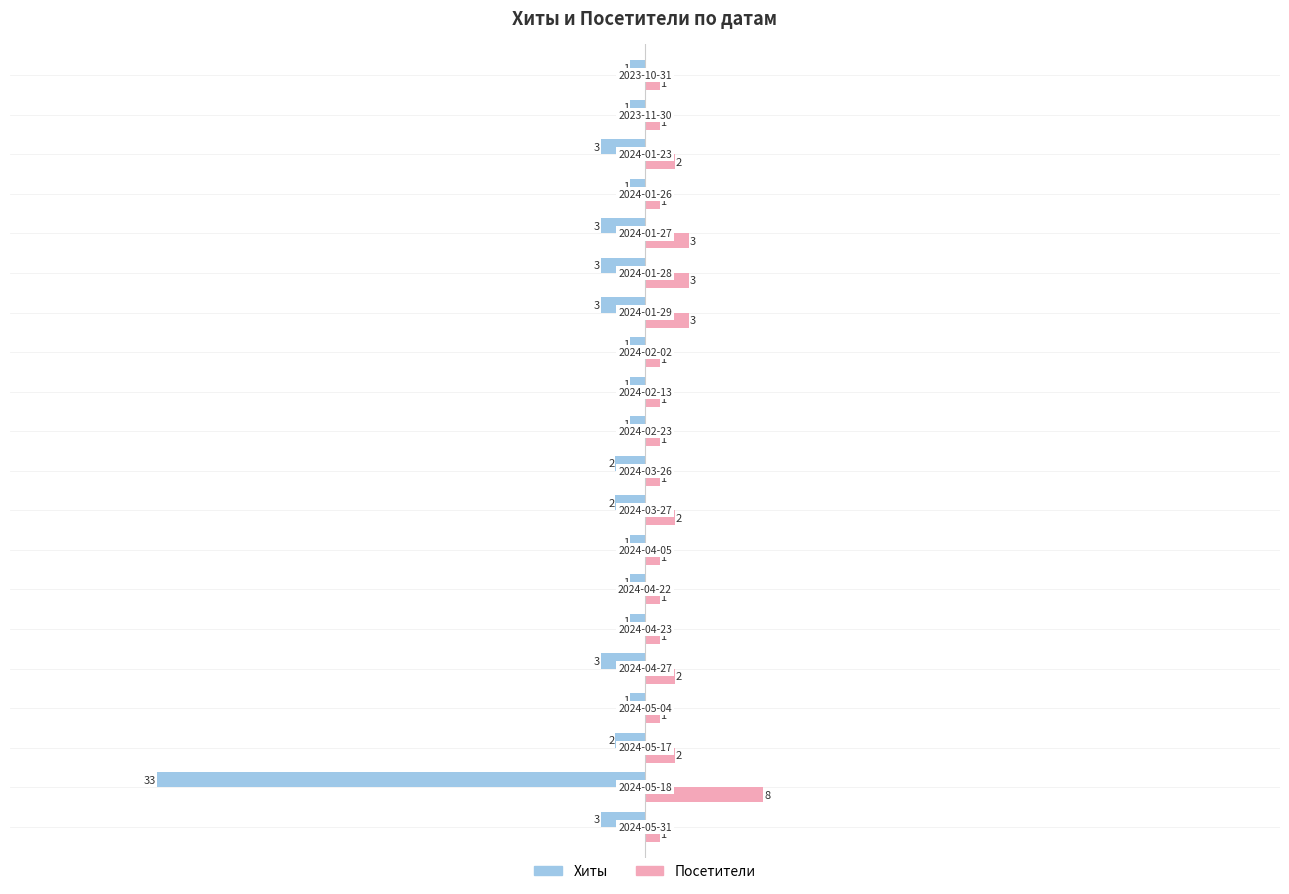

What is the difference between the maximum and minimum values in the Посетители series?

7